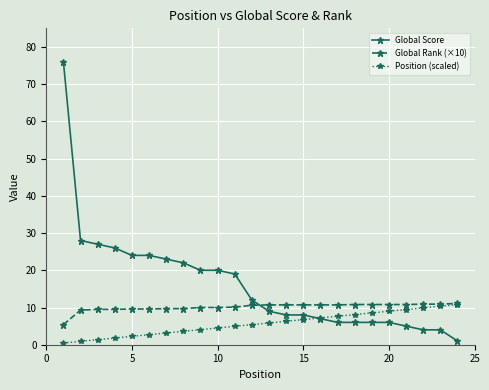

What is the difference between the maximum and minimum values in the Global Score series?

75.0